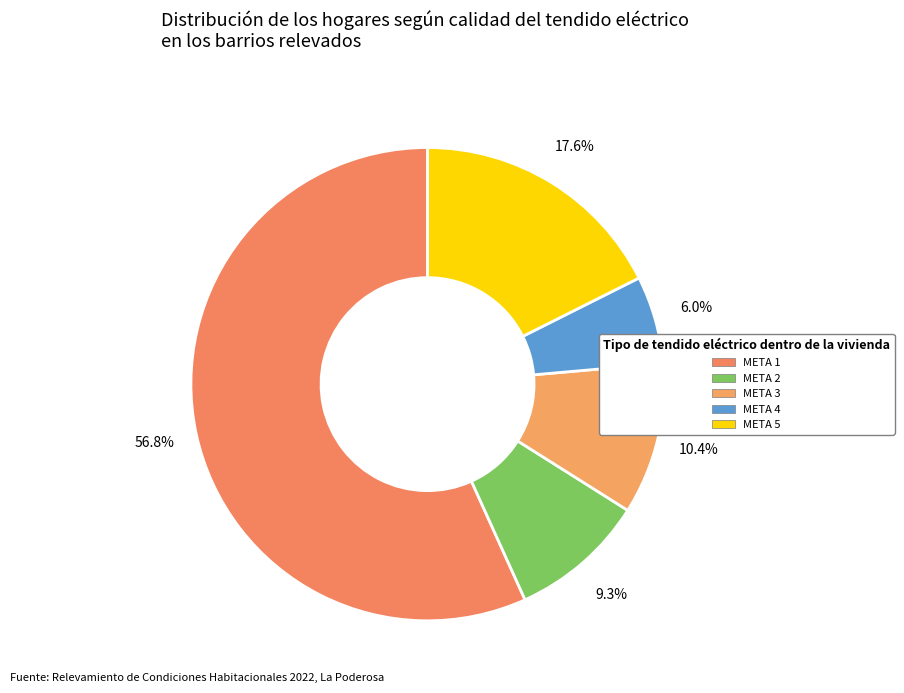

To the nearest percent, what percentage of the pie is META 5?

18%